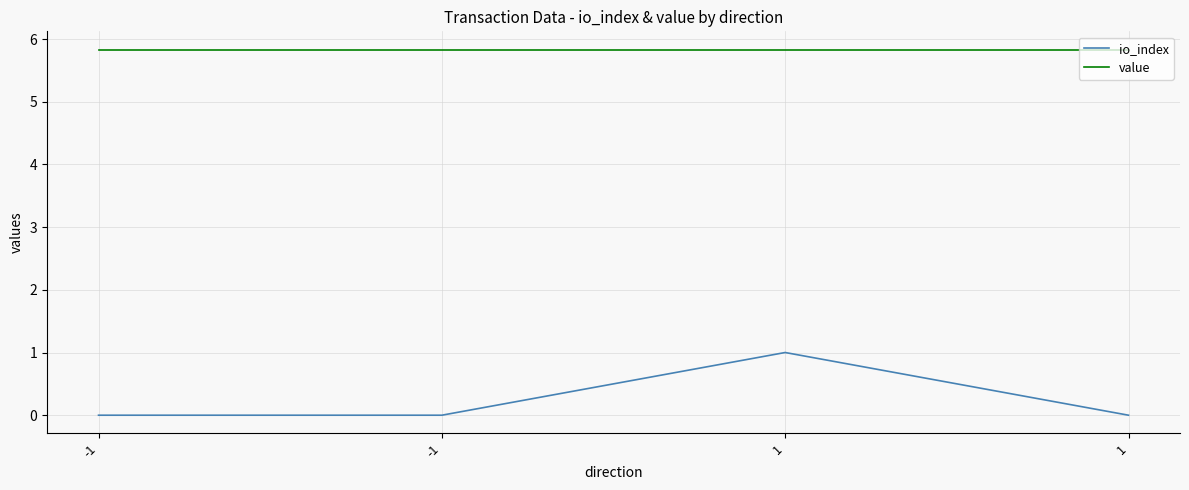

The value of value at 1 is 9.7. True or false?

False